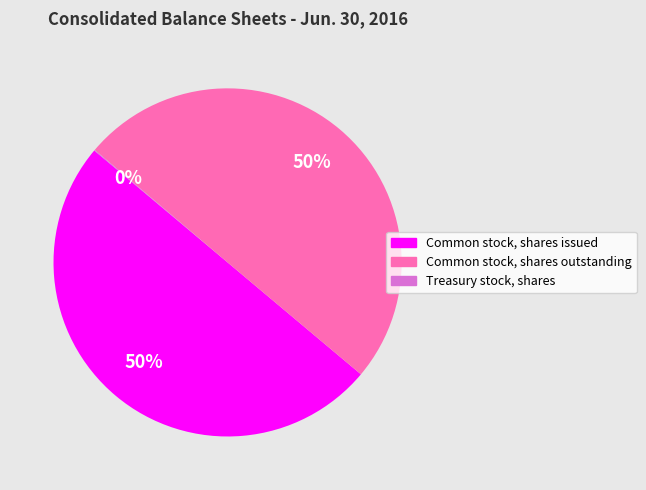

To the nearest percent, what is the combined percentage of Common stock, shares issued and Common stock, shares outstanding?

100%